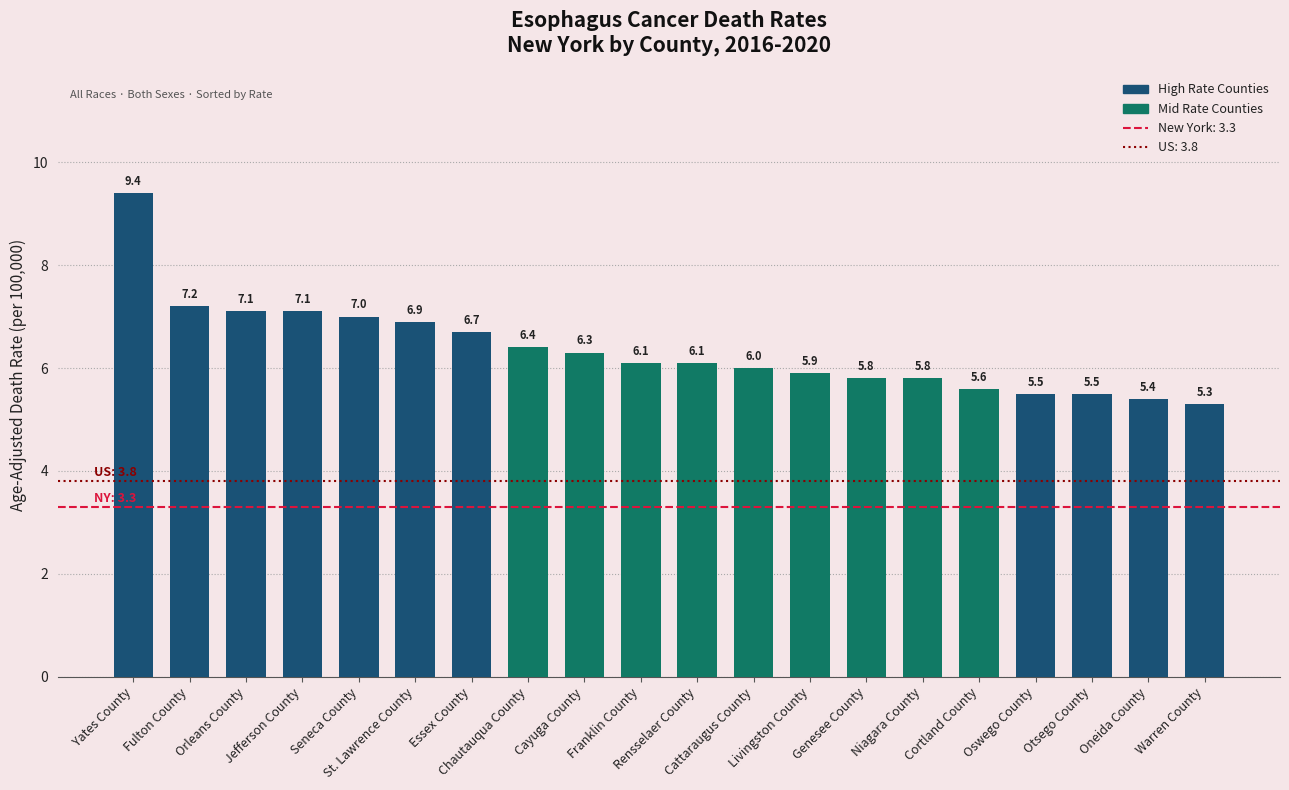

Where is the data nearest to the value 7?

Seneca County